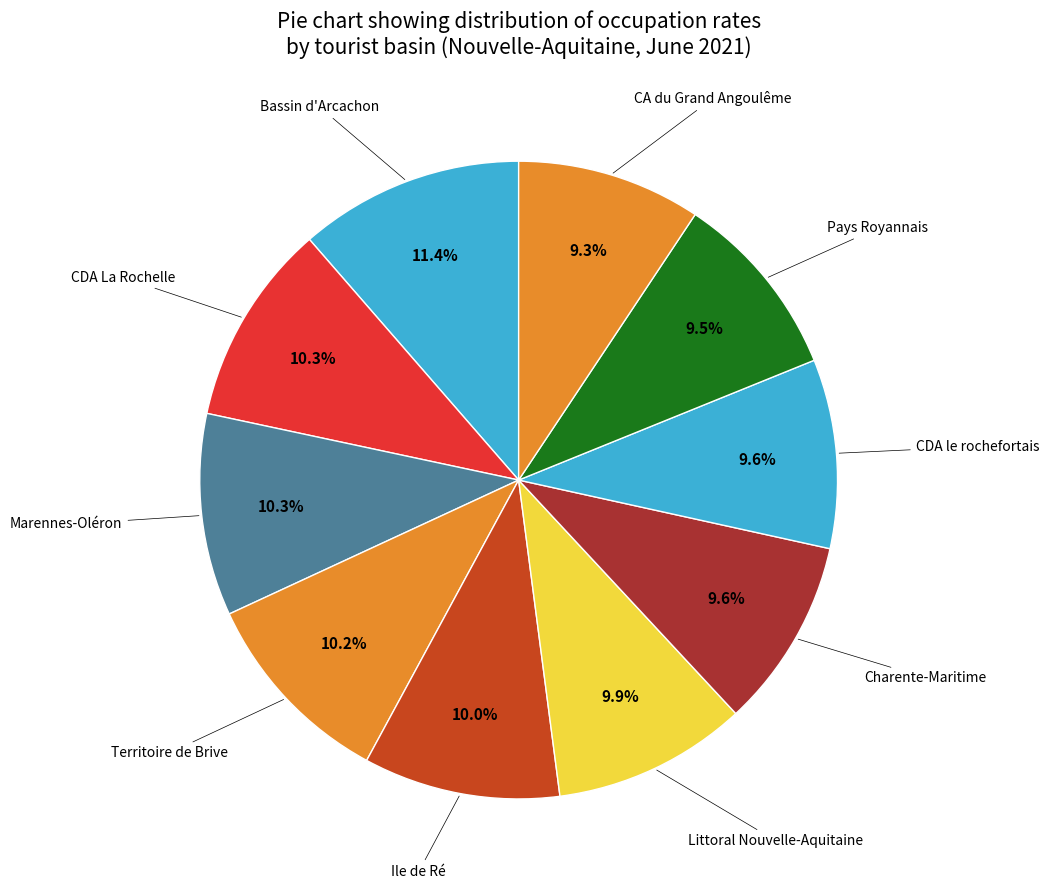

Which slice is the largest?

Bassin d'Arcachon